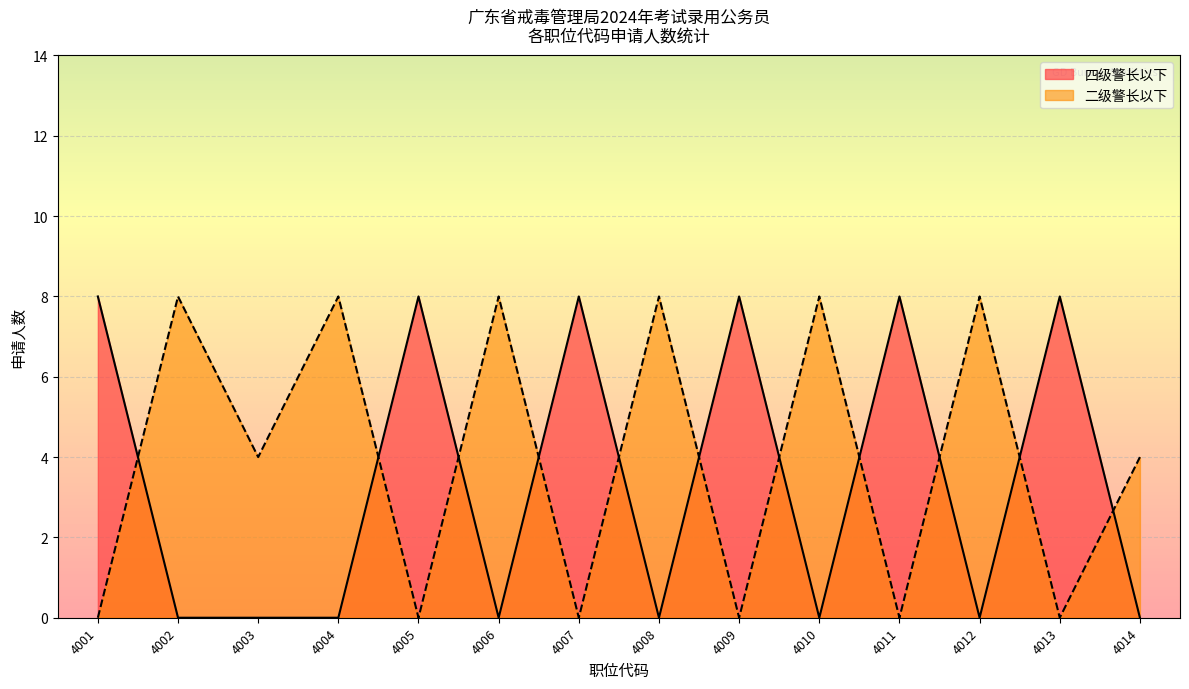

What is the total value across all series at 4011?

8